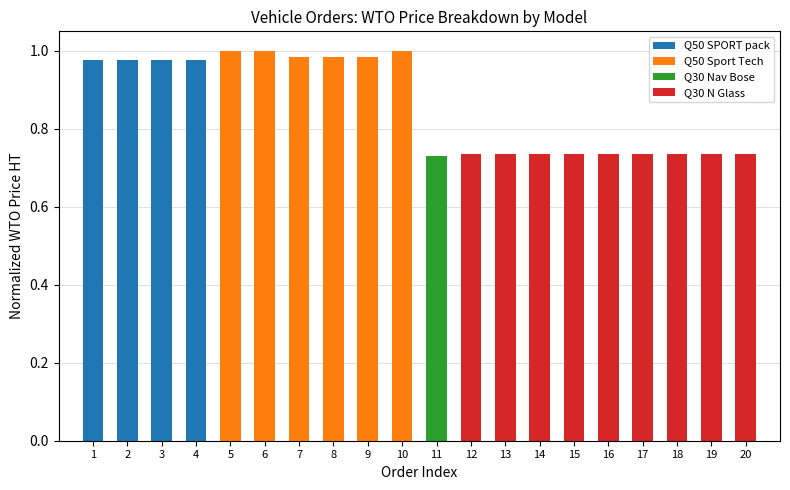

How many distinct data groups are displayed?

4